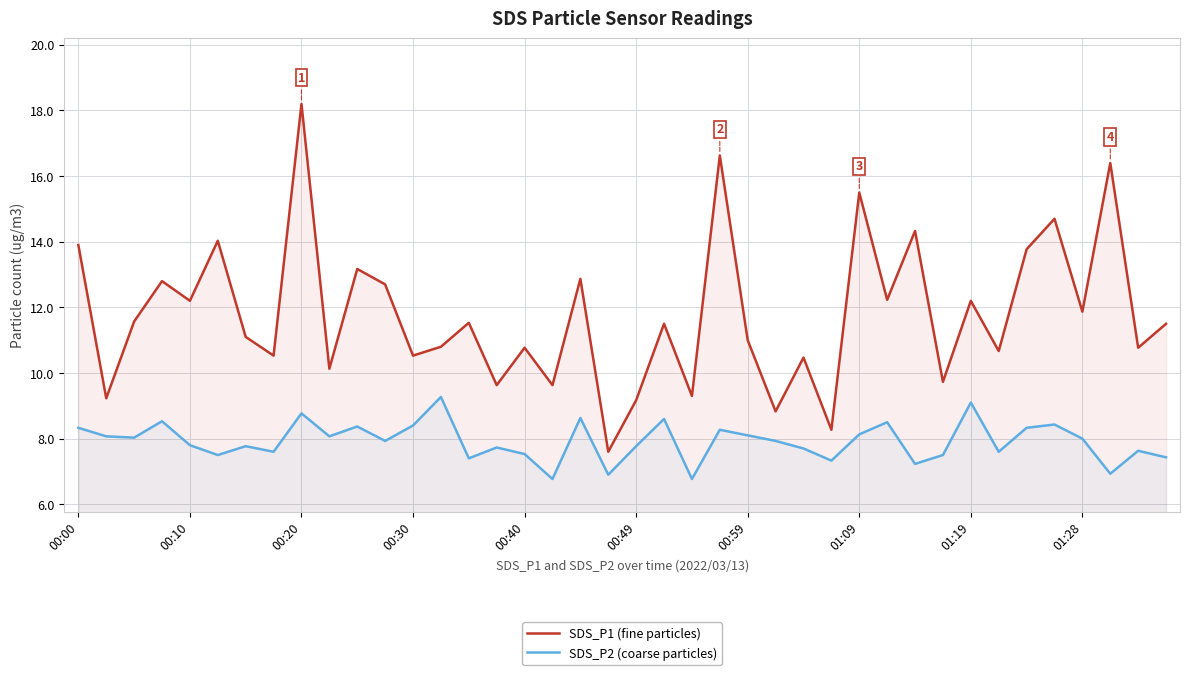

What is the difference between the maximum and minimum values in the SDS_P1 (fine particles) series?

10.6